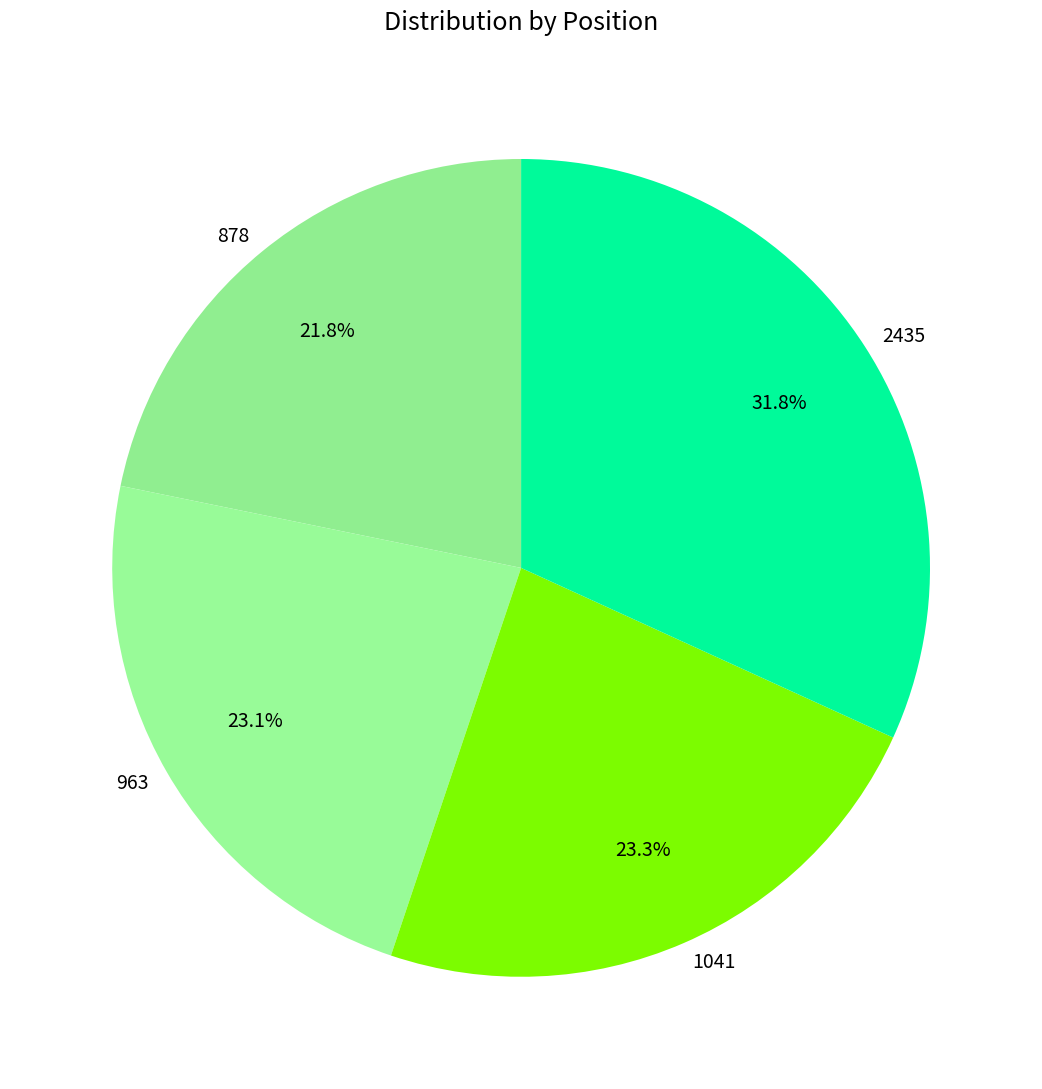

How many slices are in this pie chart?

4